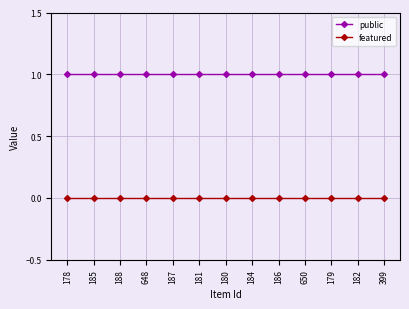

The public series shows 0 at 648. True or false?

False